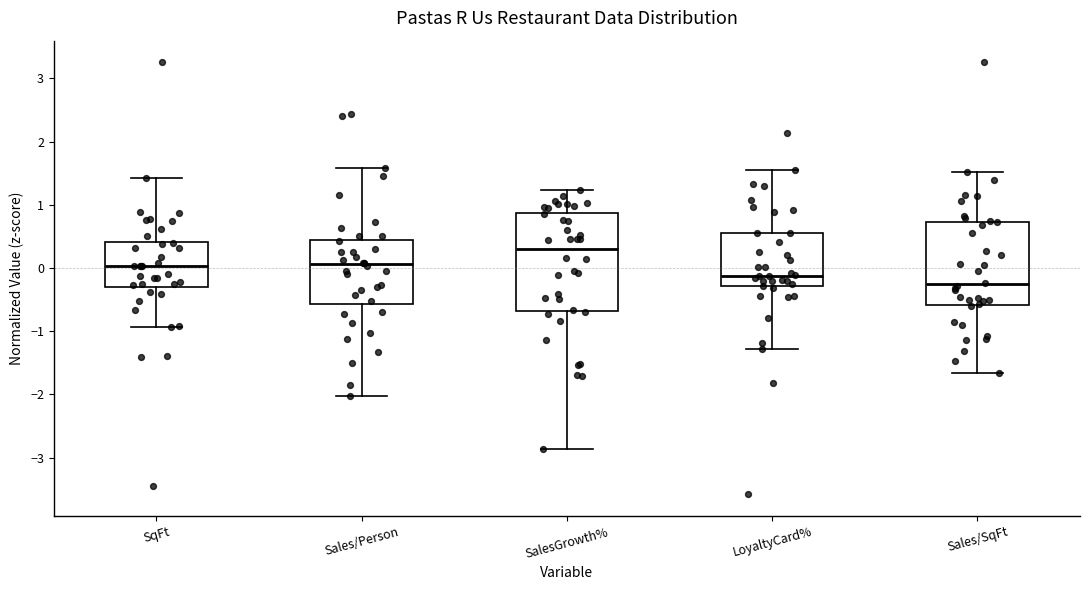

Where does the upper whisker of the box for Sales/Person end on the y-axis? The values are not printed on the chart, so give them approximately, as read against the axis.

1.6